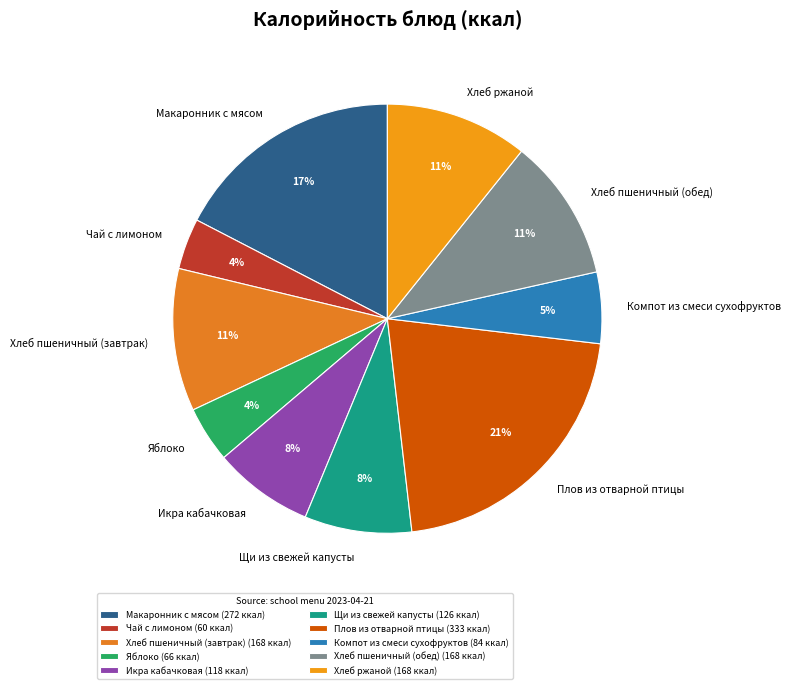

How many segments does this pie chart have?

10